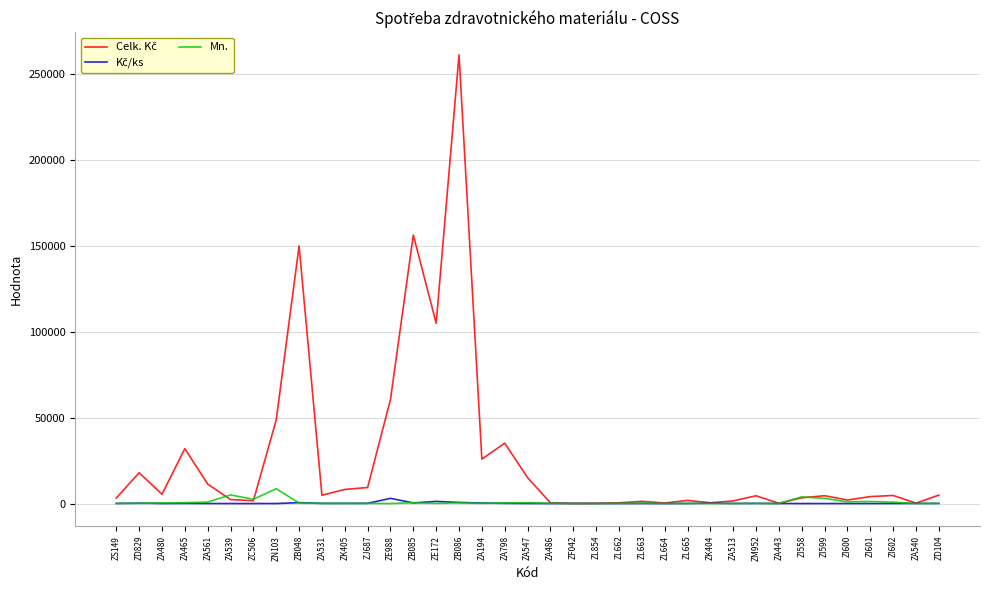

At which category is the sum across all series the highest?

ZB086